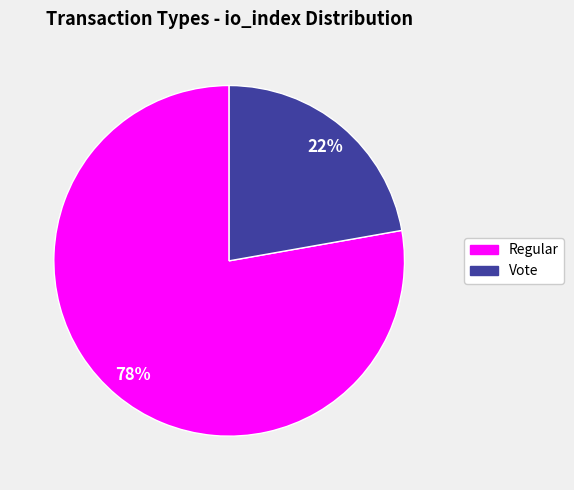

Is it true that Vote is 16% of the pie?

False